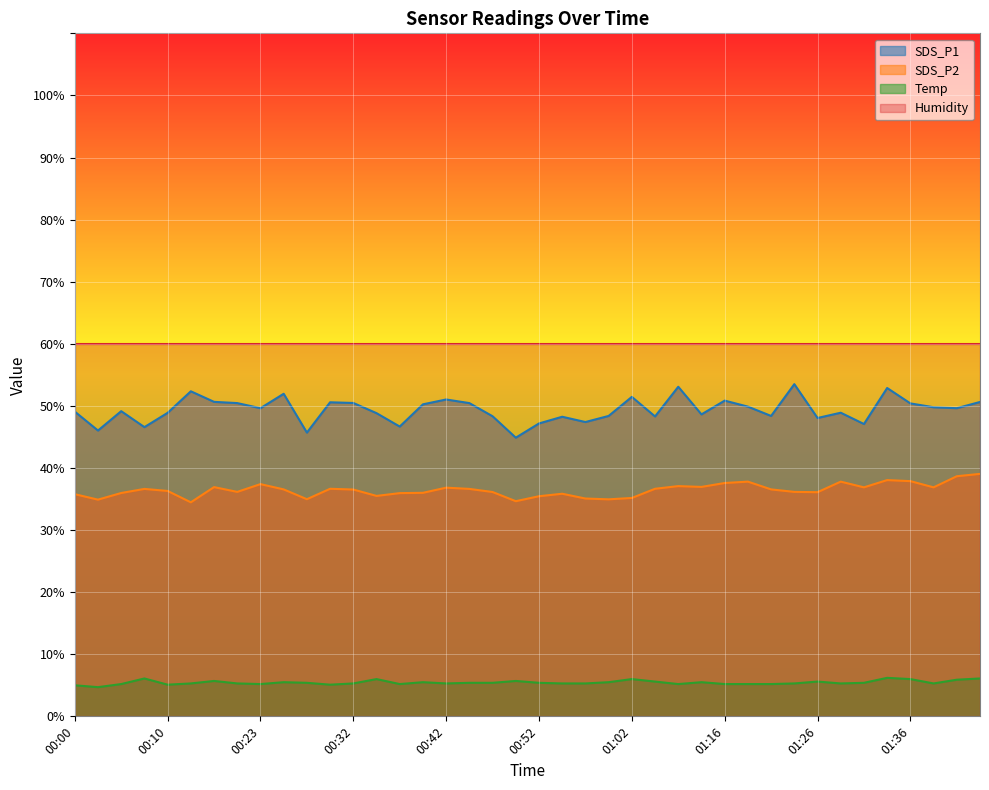

Reading left to right, what are all the values shown in this chart?

SDS_P1: 00:00=49.1	00:02=46.0	00:05=49.1	00:07=46.6	00:10=48.9	00:15=52.4	00:18=50.6	00:20=50.5	00:23=49.6	00:25=52.0	00:27=45.7	00:30=50.6	00:32=50.5	00:35=48.8	00:37=46.7	00:40=50.2	00:42=51.0	00:45=50.5	00:47=48.3	00:50=44.9	00:52=47.2	00:55=48.2	00:57=47.4	01:00=48.4	01:02=51.5	01:05=48.3	01:11=53.1	01:13=48.6	01:16=50.9	01:18=49.9	01:21=48.4	01:23=53.5	01:26=48.0	01:28=48.9	01:31=47.1	01:33=52.9	01:36=50.4	01:38=49.8	01:41=49.6	01:44=50.6
SDS_P2: 00:00=35.8	00:02=34.9	00:05=36.0	00:07=36.6	00:10=36.3	00:15=34.5	00:18=36.9	00:20=36.1	00:23=37.4	00:25=36.5	00:27=35.0	00:30=36.6	00:32=36.5	00:35=35.5	00:37=36.0	00:40=36.0	00:42=36.8	00:45=36.6	00:47=36.1	00:50=34.6	00:52=35.5	00:55=35.9	00:57=35.1	01:00=35.0	01:02=35.2	01:05=36.6	01:11=37.1	01:13=37.0	01:16=37.6	01:18=37.8	01:21=36.5	01:23=36.1	01:26=36.1	01:28=37.8	01:31=36.9	01:33=38.0	01:36=37.9	01:38=36.9	01:41=38.7	01:44=39.0
Temp: 00:00=5.0	00:02=4.7	00:05=5.2	00:07=6.1	00:10=5.1	00:15=5.3	00:18=5.7	00:20=5.3	00:23=5.2	00:25=5.5	00:27=5.4	00:30=5.1	00:32=5.3	00:35=6.0	00:37=5.2	00:40=5.5	00:42=5.3	00:45=5.4	00:47=5.4	00:50=5.7	00:52=5.4	00:55=5.3	00:57=5.3	01:00=5.5	01:02=6.0	01:05=5.6	01:11=5.2	01:13=5.5	01:16=5.2	01:18=5.2	01:21=5.2	01:23=5.3	01:26=5.6	01:28=5.3	01:31=5.4	01:33=6.2	01:36=6.0	01:38=5.3	01:41=5.9	01:44=6.1